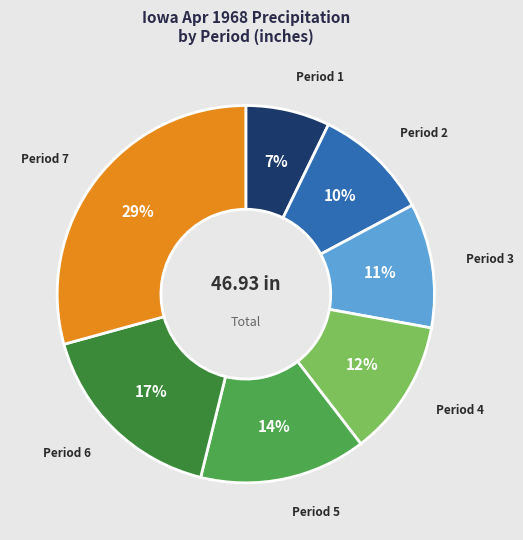

Which slice is the largest?

Period 7